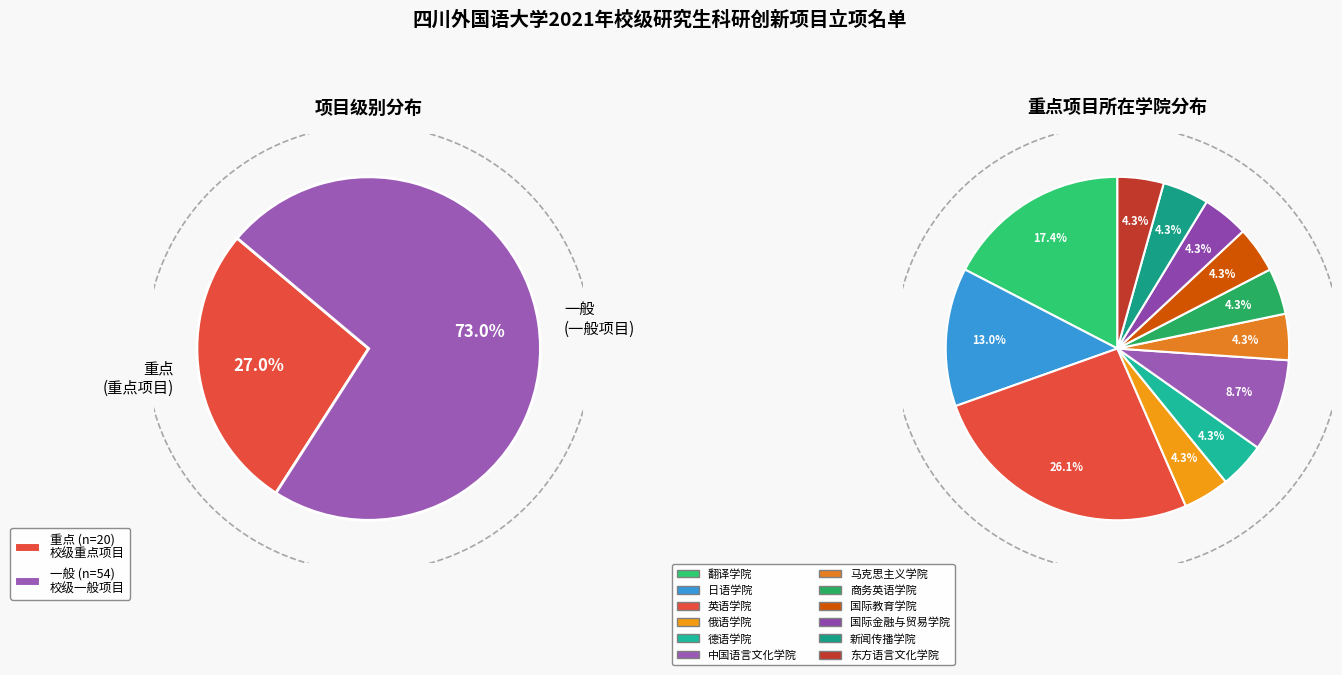

To the nearest percent, what is the difference between the largest and smallest slice percentages?

46%